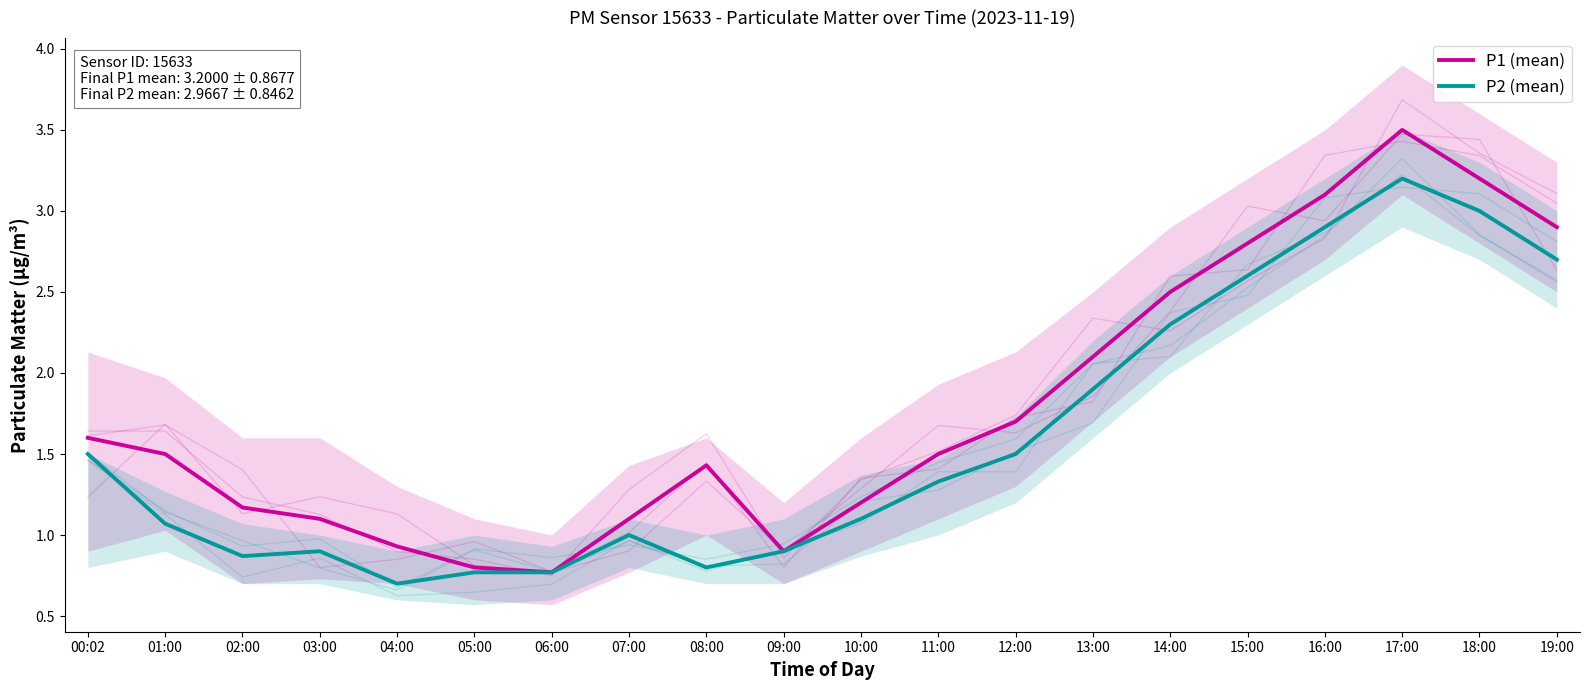

List the labels in order of P2 (mean) value, smallest first.

04:00, 05:00, 06:00, 08:00, 02:00, 03:00, 09:00, 07:00, 01:00, 10:00, 11:00, 00:02, 12:00, 13:00, 14:00, 15:00, 19:00, 16:00, 18:00, 17:00